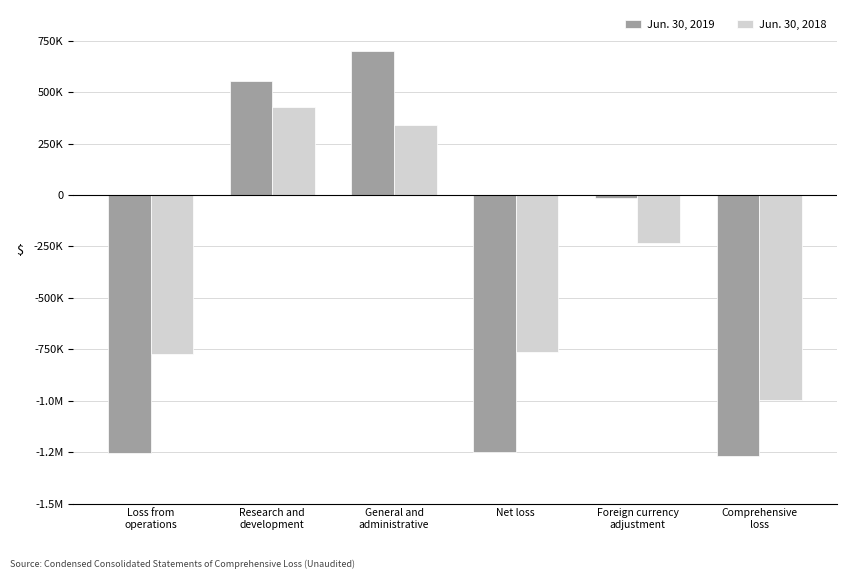

True or false: Jun. 30, 2018 has a value of 342424 at General and
administrative.

True